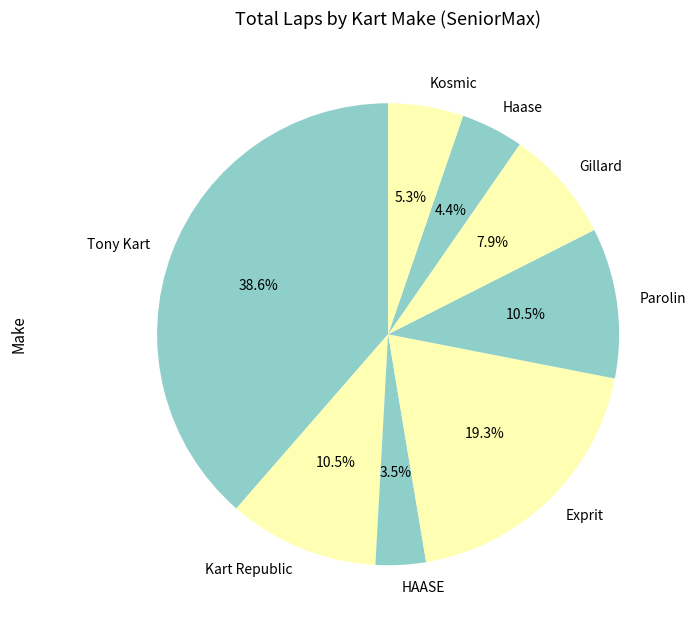

What percentage is NOT represented by Tony Kart?

61.4%